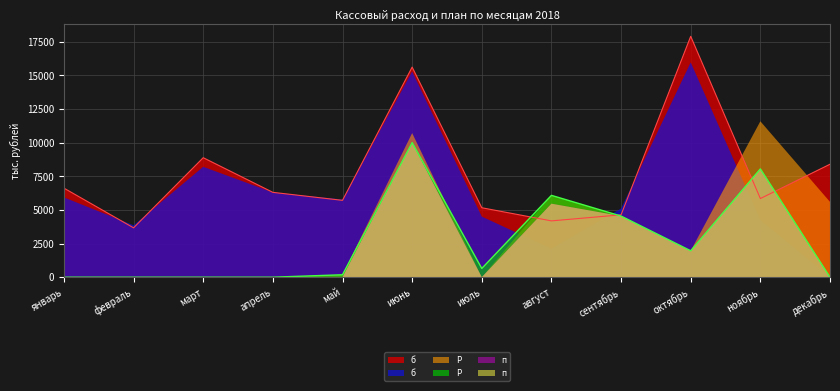

What is the difference between the highest and lowest values at май?

5771.3